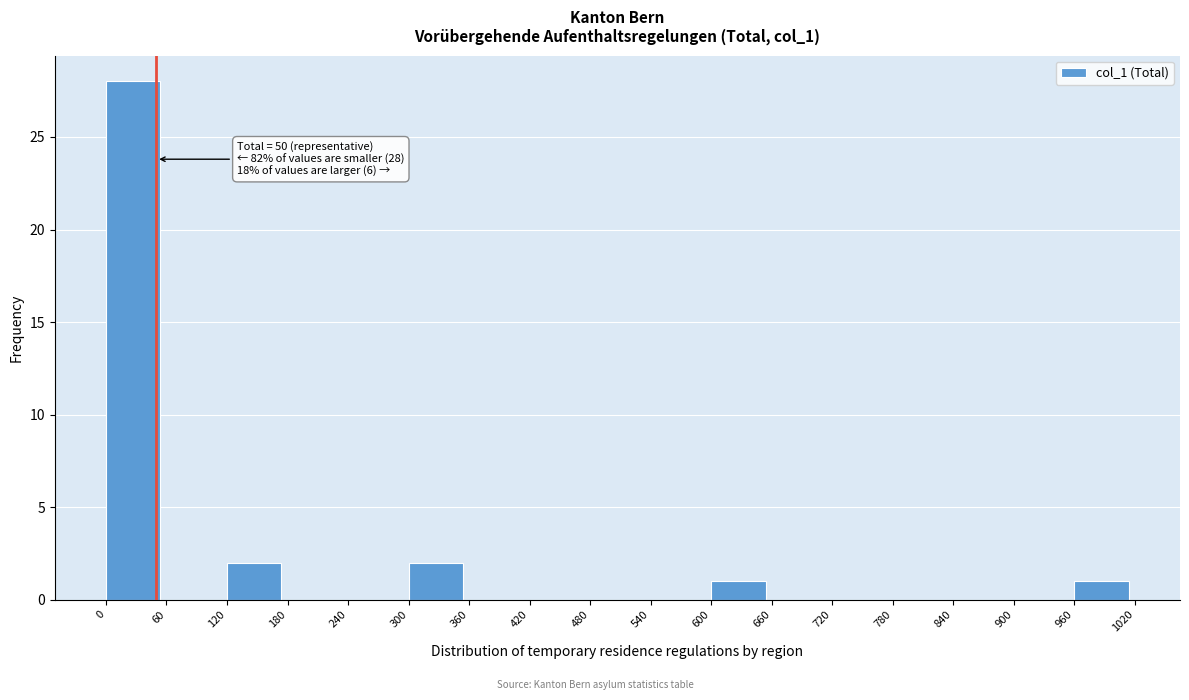

Over which range of the x-axis is the bar tallest?

0 to 60